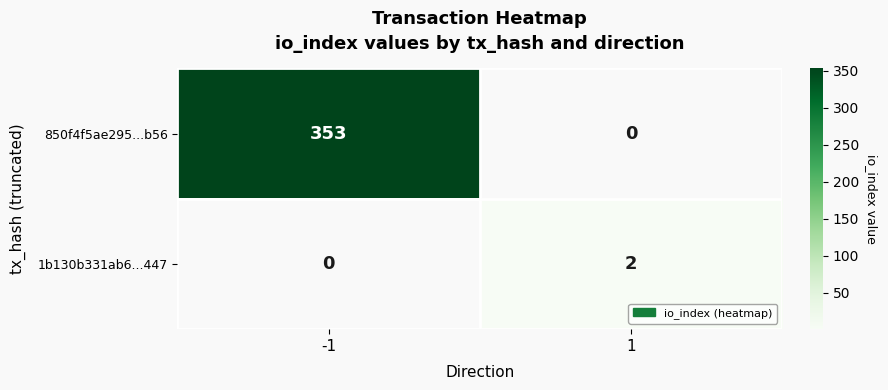

True or false: 1b130b331ab6...447 has a value of 3 at 1.

False